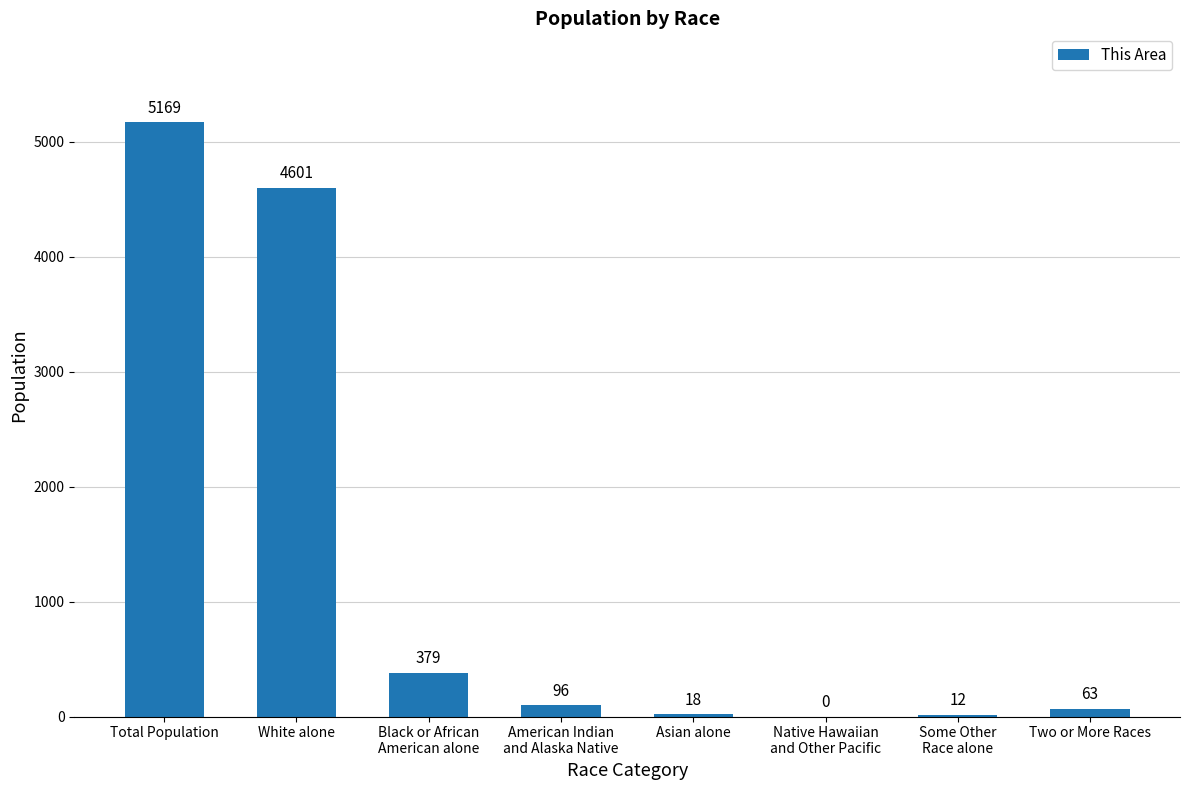

At which label does the data first exceed 96?

Total Population